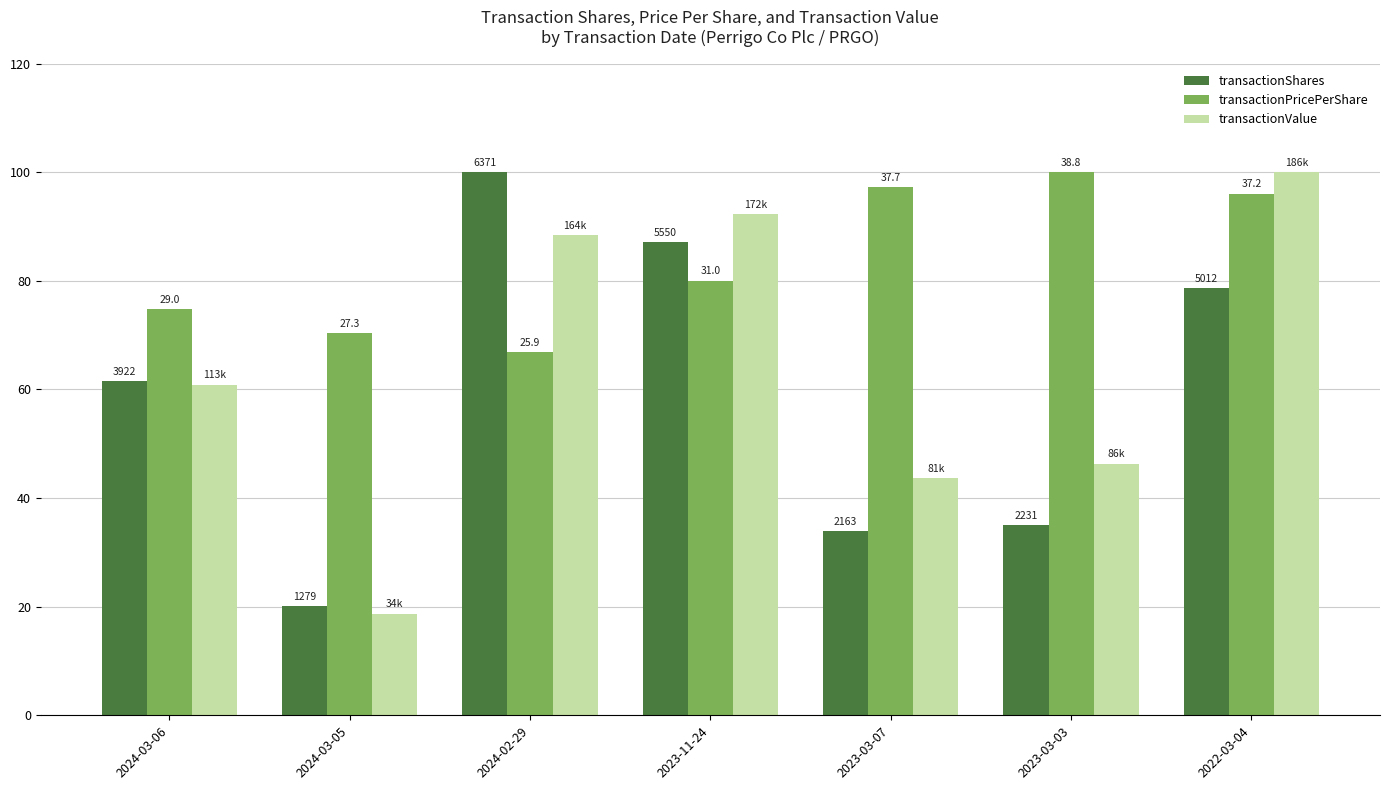

Rank the series by their average value, from highest to lowest.

transactionPricePerShare, transactionValue, transactionShares